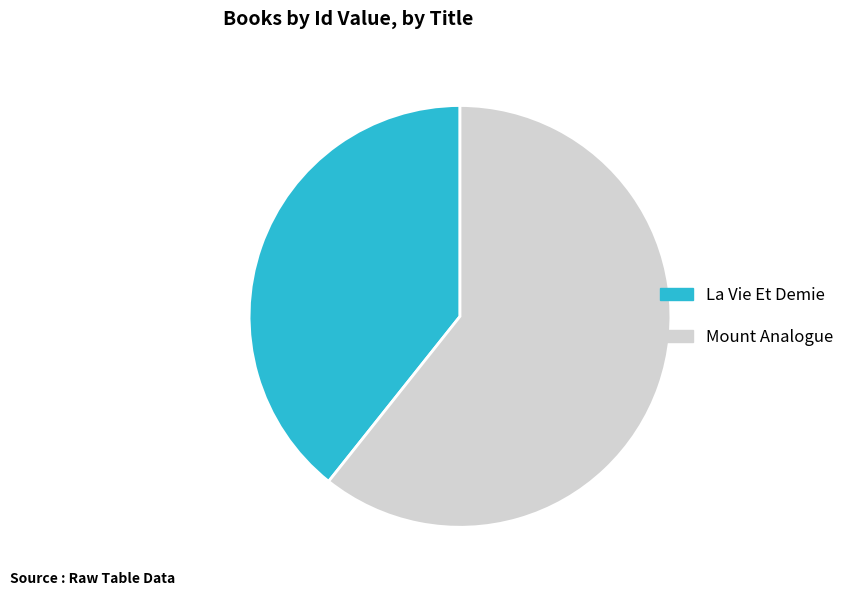

Is it true that Mount Analogue is 61% of the pie?

True